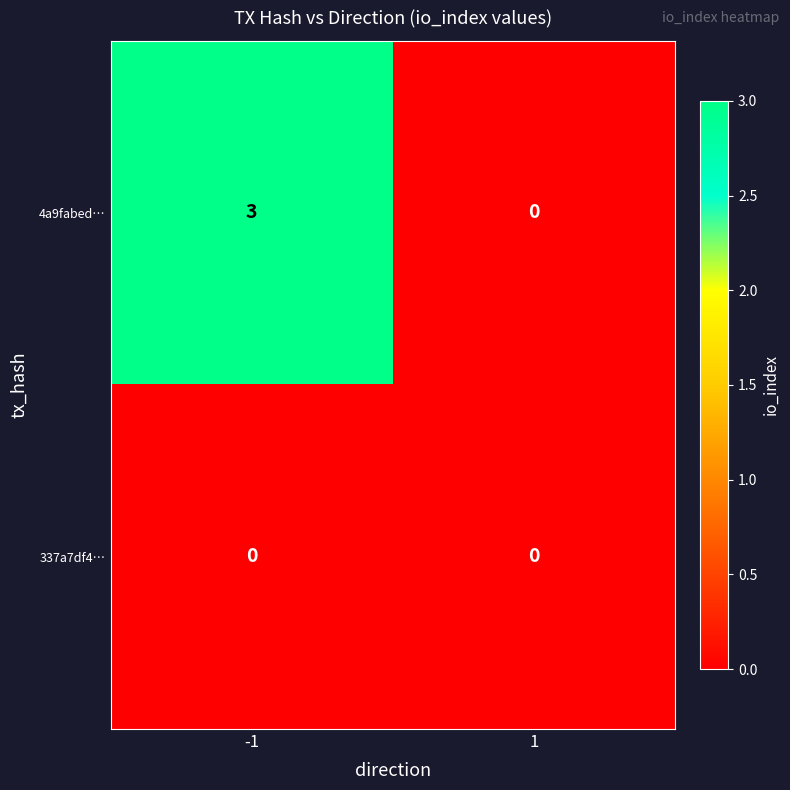

Which series has the widest spread of values?

4a9fabed…